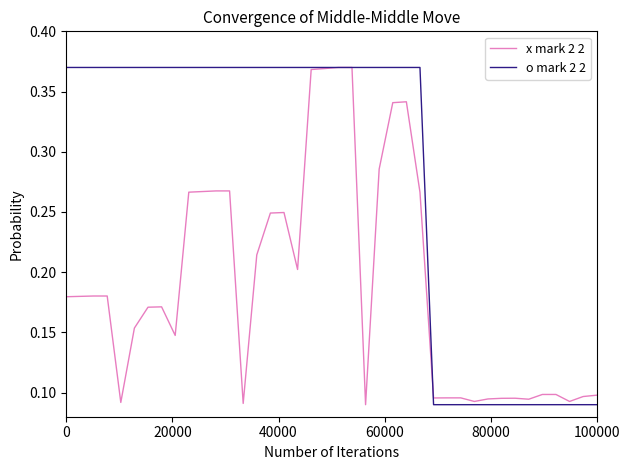

List the series in order of their overall mean, lowest first.

x mark 2 2, o mark 2 2